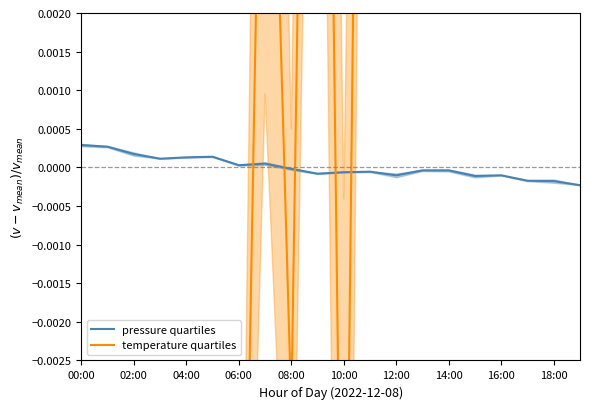

True or false: pressure quartiles and temperature quartiles intersect in this chart.

True